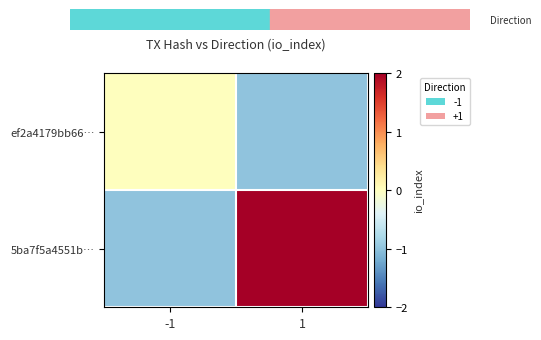

Which has a higher value, -1 or 1?

-1